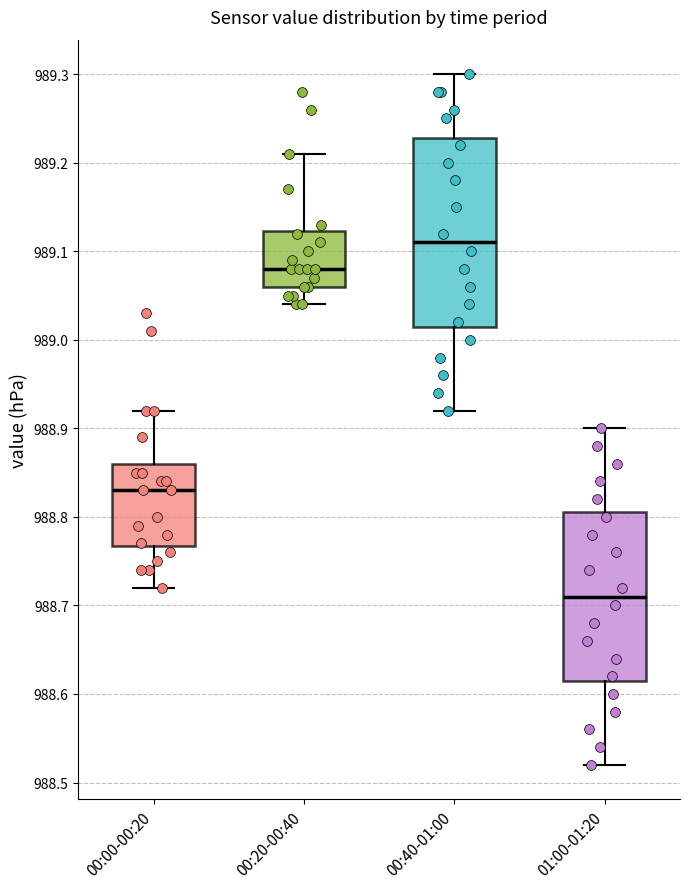

Reading left to right, read every box against the y-axis: the position of its median line, the range the box covers, and the ends of its whiskers. The values are not printed on the chart, so give them approximately, as read against the axis.

00:00-00:20: median 988.83, box 988.77 to 988.86, whiskers 988.72 to 988.92
00:20-00:40: median 989.08, box 989.06 to 989.12, whiskers 989.04 to 989.21
00:40-01:00: median 989.11, box 989.02 to 989.23, whiskers 988.92 to 989.30
01:00-01:20: median 988.71, box 988.62 to 988.81, whiskers 988.52 to 988.90